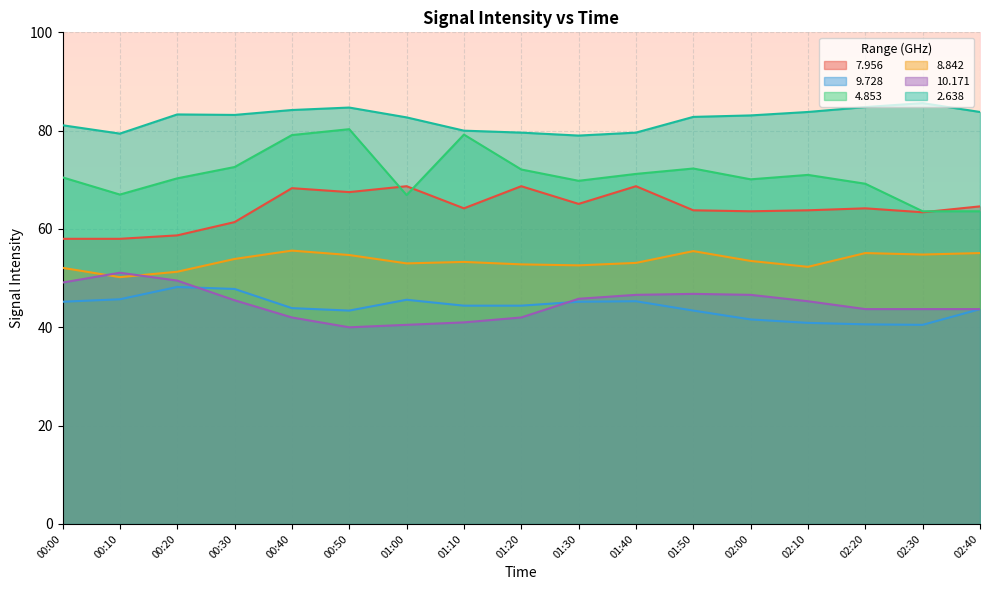

Read the 4.853 value at 02:10.

71.0